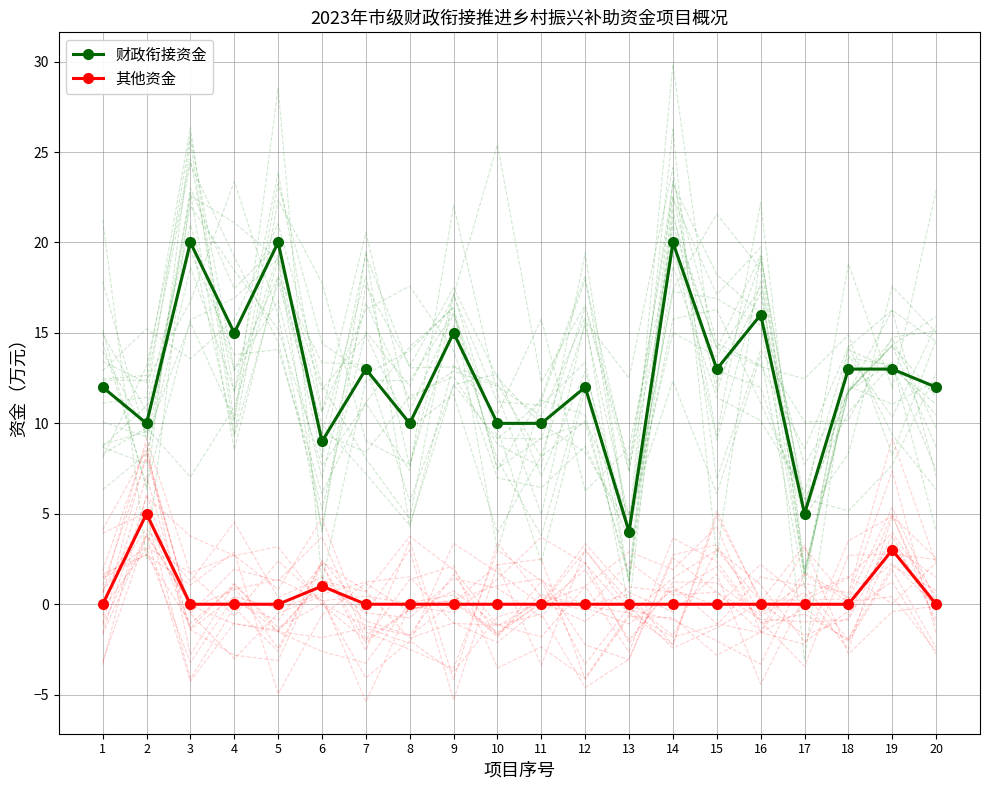

Reading left to right, extract all data points from this chart.

财政衔接资金: 12	10	20	15	20	9	13	10	15	10	10	12	4	20	13	16	5	13	13	12
其他资金: 0	5	0	0	0	1	0	0	0	0	0	0	0	0	0	0	0	0	3	0